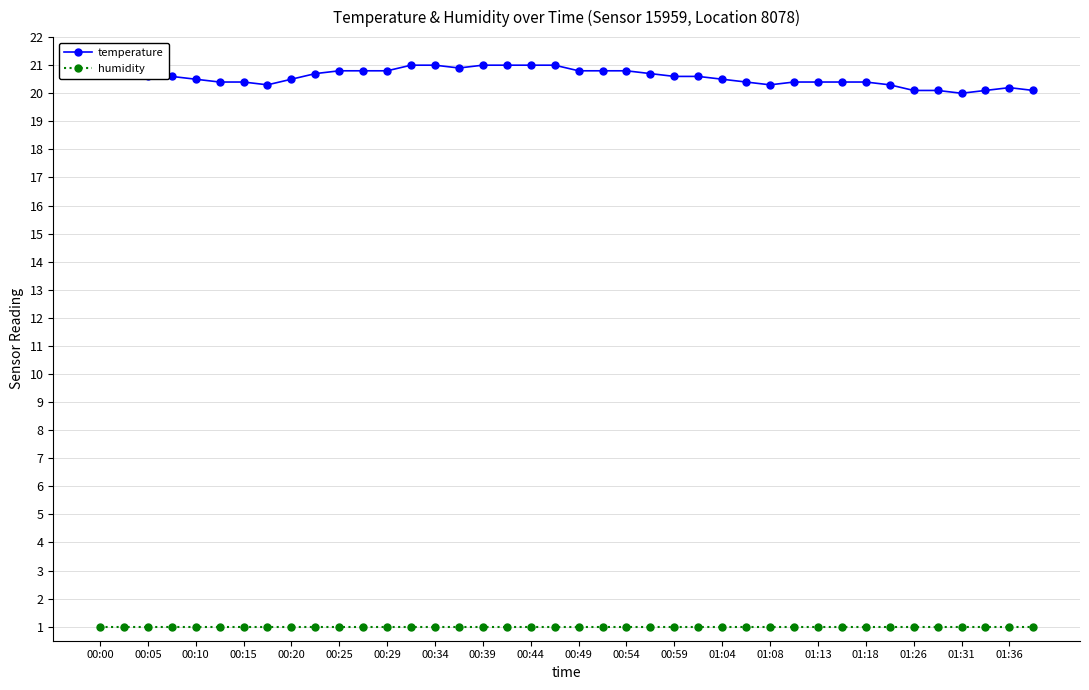

At how many categories does at least one series exceed 7?

40